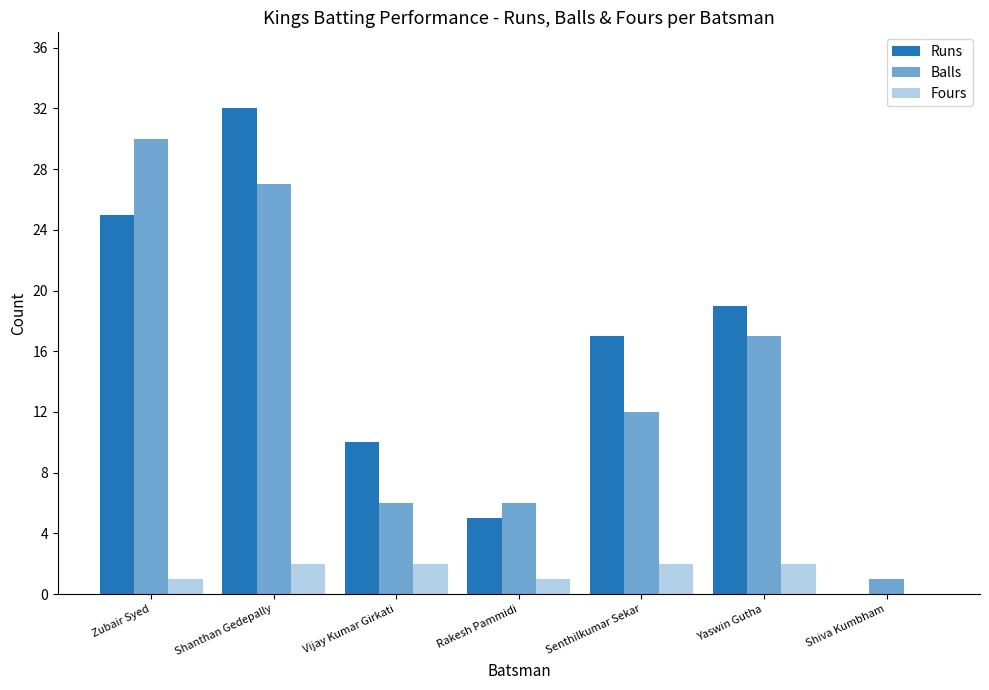

Which label corresponds to the smallest value in the chart?

Shiva Kumbham